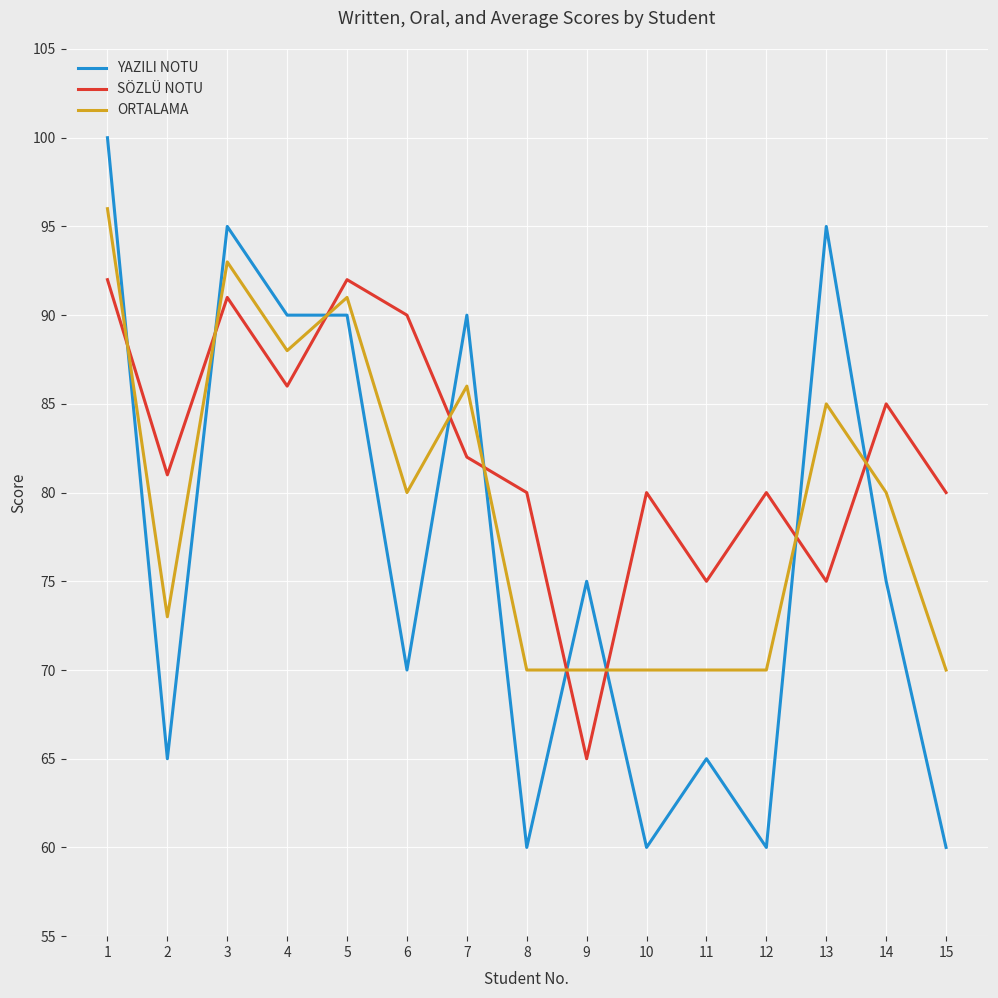

What is the sum of all YAZILI NOTU values?

1150